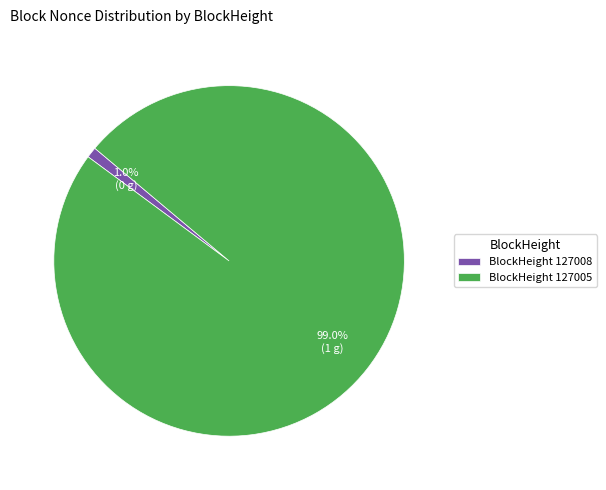

Which has a higher value, BlockHeight 127005 or BlockHeight 127008?

BlockHeight 127005